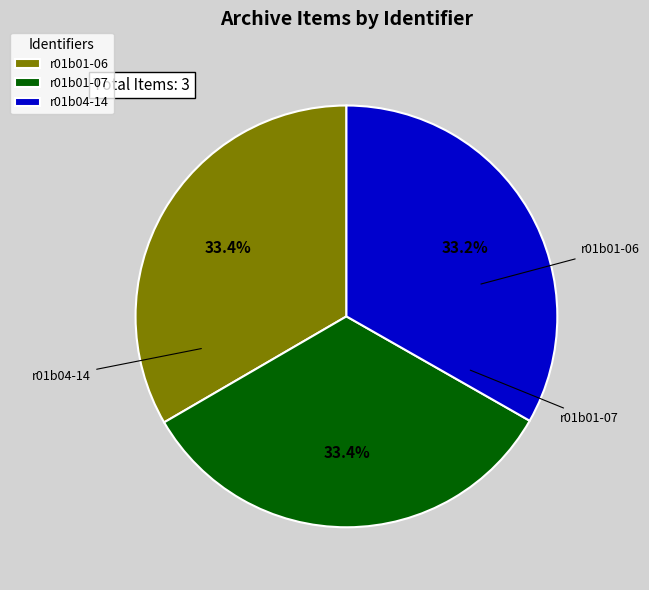

Does r01b01-07 represent more than half of the total?

No